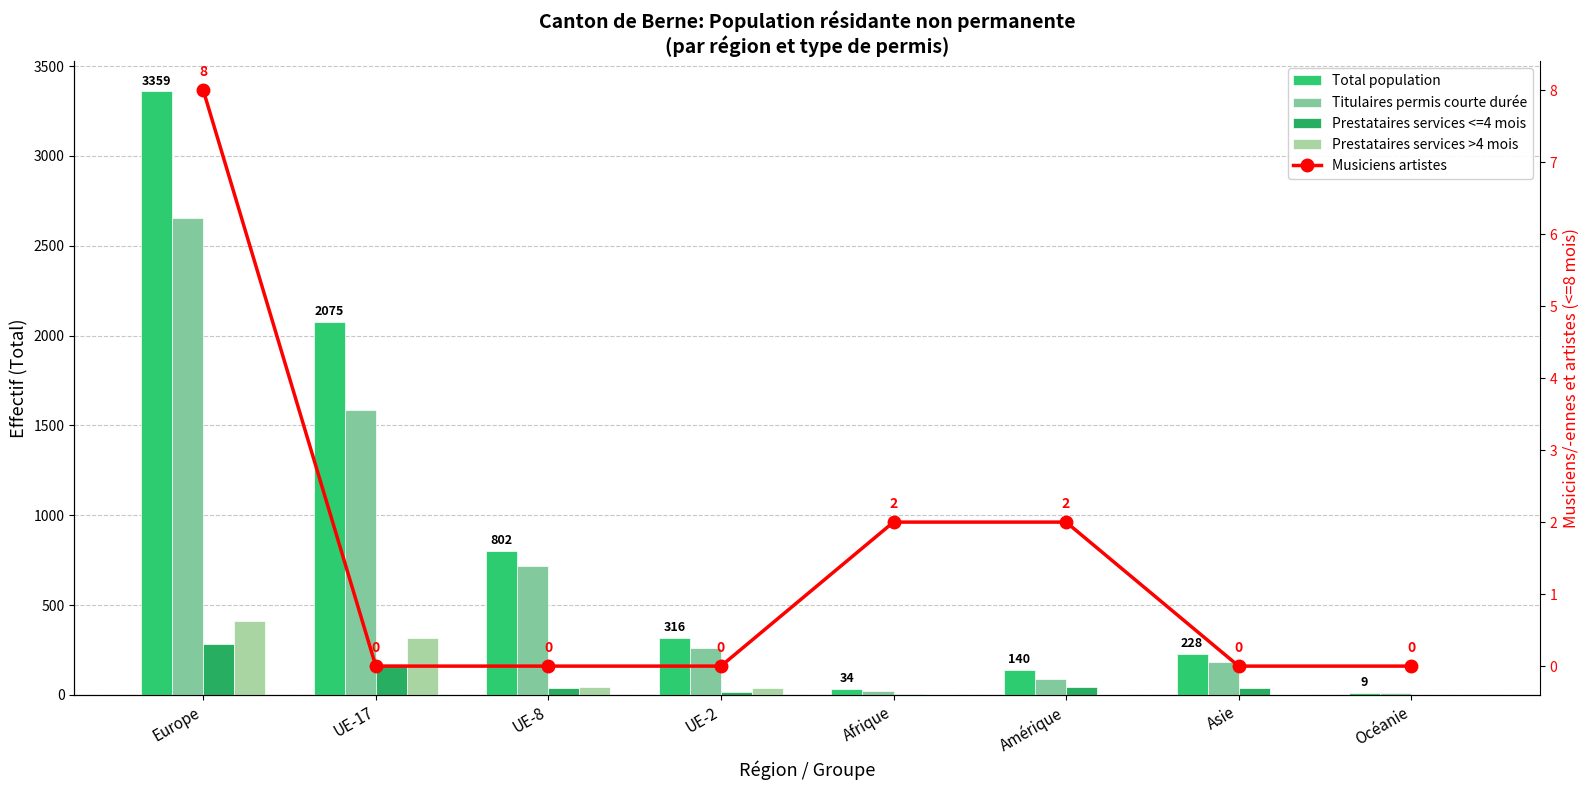

What is the difference between the Total population values at Amérique and UE-8?

662